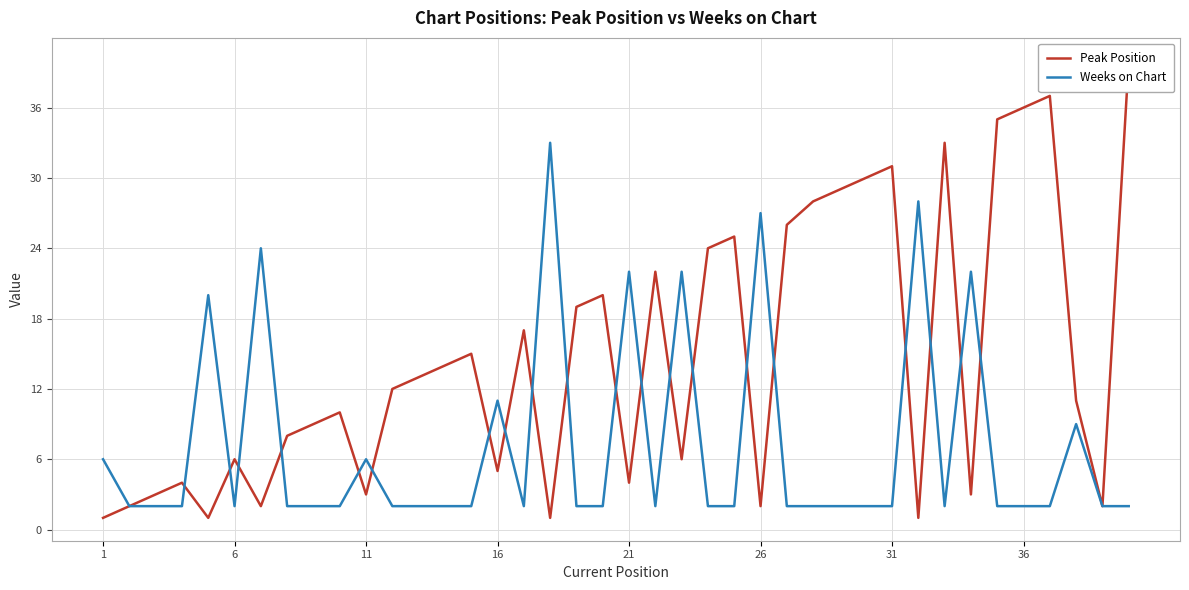

What are all the series names shown in the legend?

Peak Position, Weeks on Chart